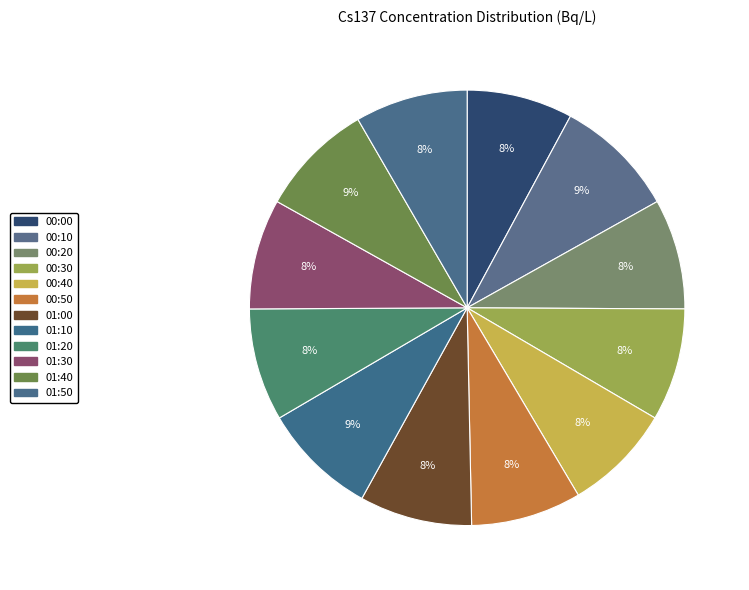

How many slices are in this pie chart?

12